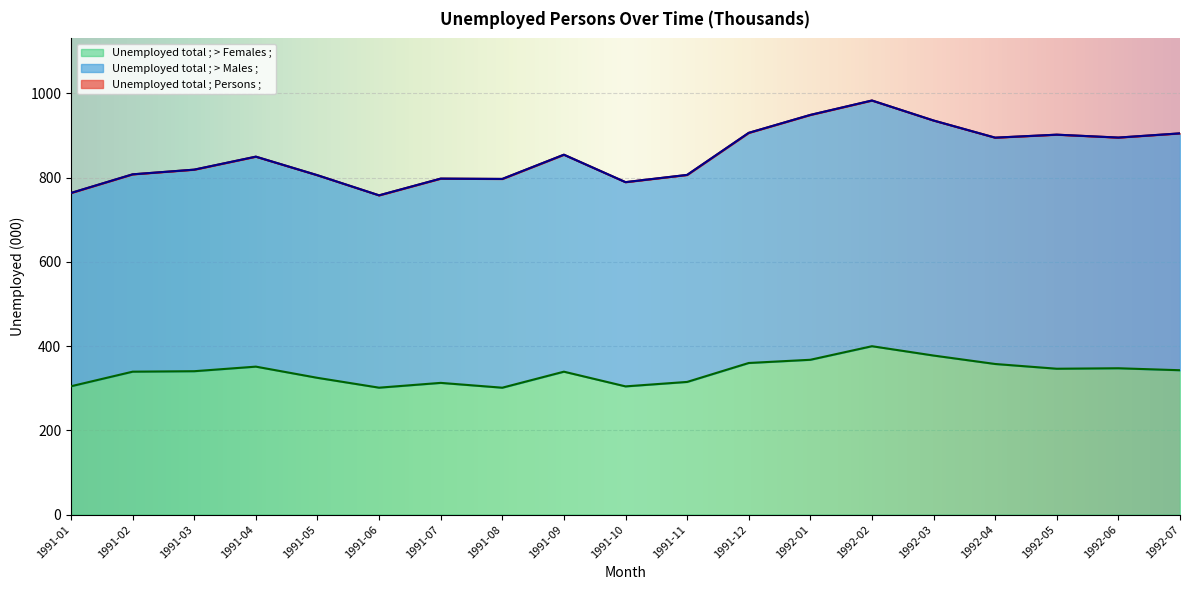

What is the greatest value displayed?

982.8